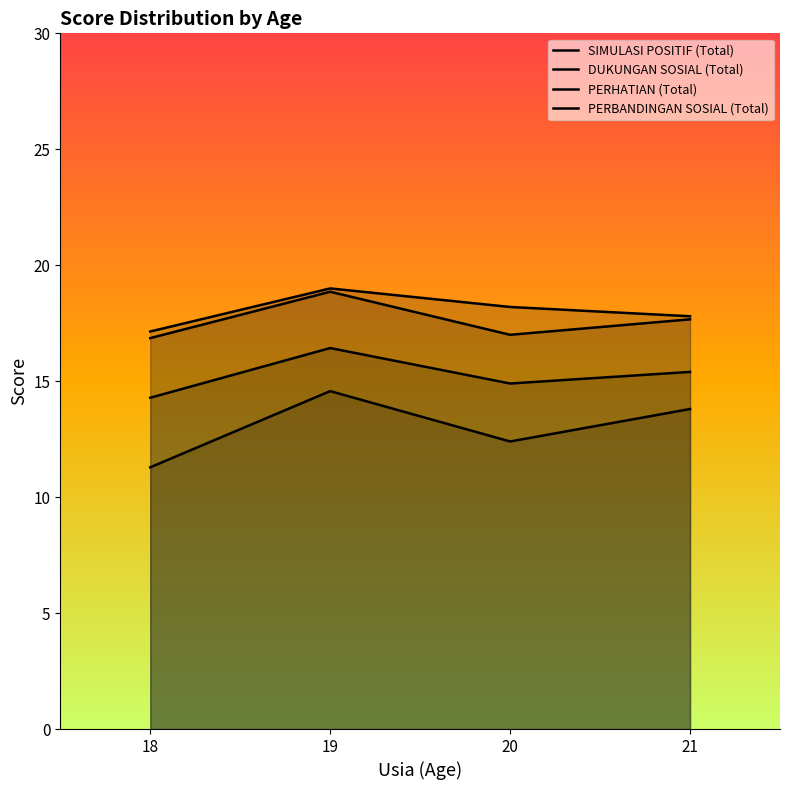

Which has a higher value, 21 or 20?

21